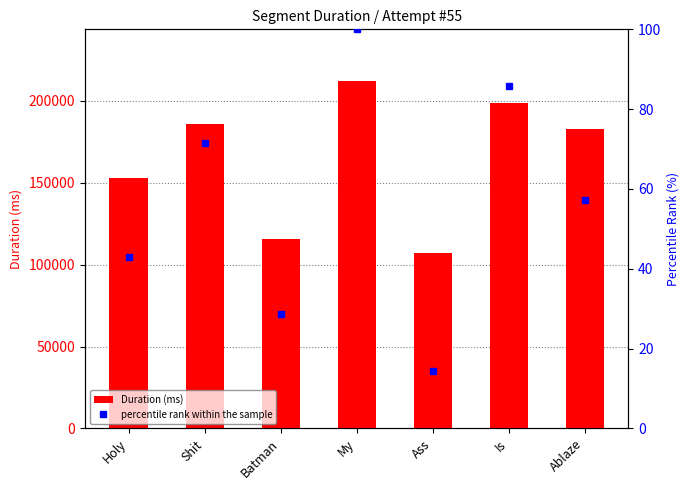

What is the sum of the Duration (ms) values at Ablaze and Batman?

298611